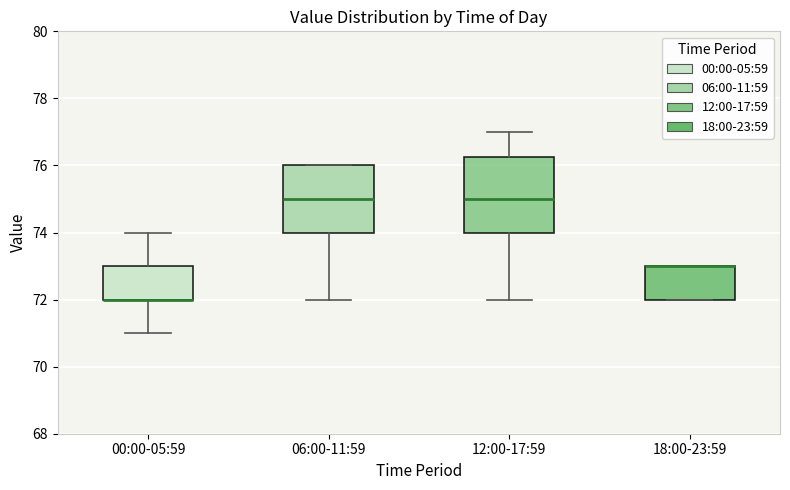

Comparing the boxes themselves (not the whiskers), which one is the tallest?

12:00-17:59